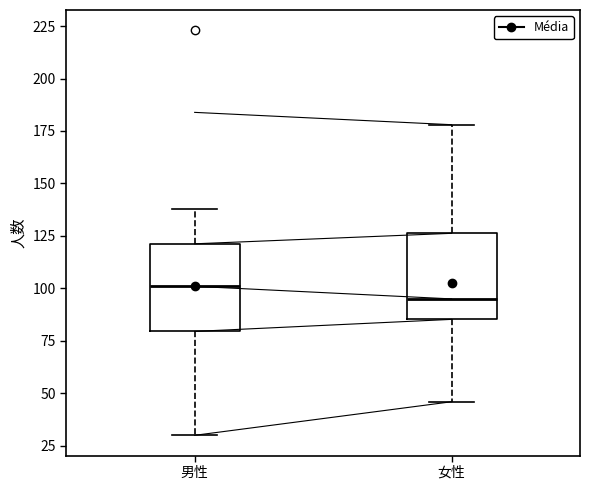

Reading left to right, transcribe this box plot: for each box, give where its median line is, the range the box spans, and where its two whiskers end, as read against the y-axis. The values are not printed on the chart, so give them approximately, as read against the axis.

男性: median 100, box 80 to 120, whiskers 30 to 140
女性: median 95, box 85 to 125, whiskers 45 to 180